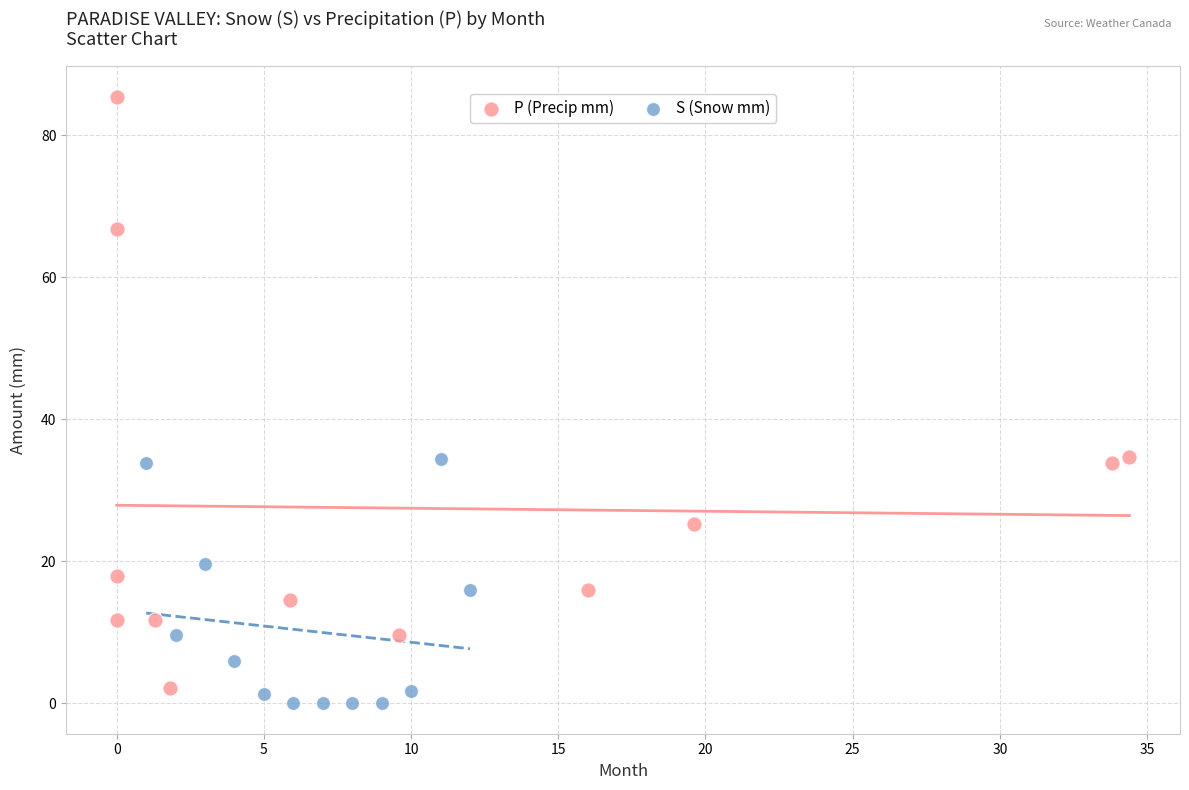

What are all the series names shown in the legend?

P (Precip mm), S (Snow mm)